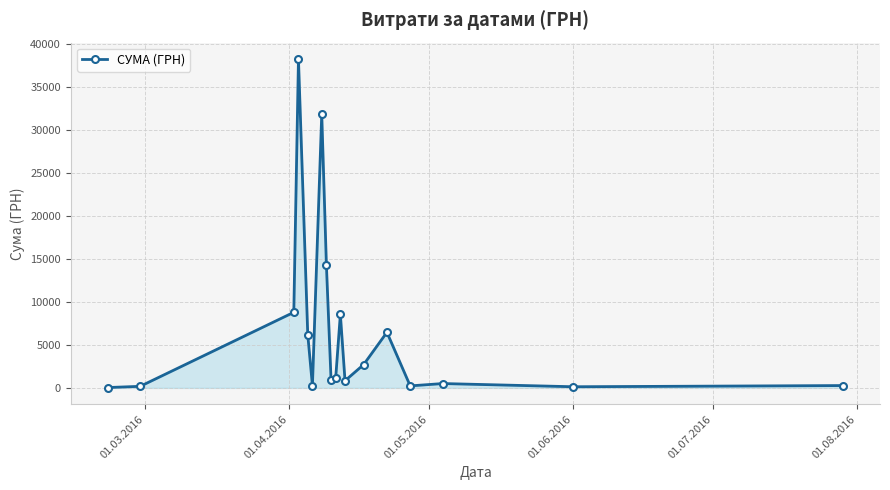

What is the average value?

6768.9